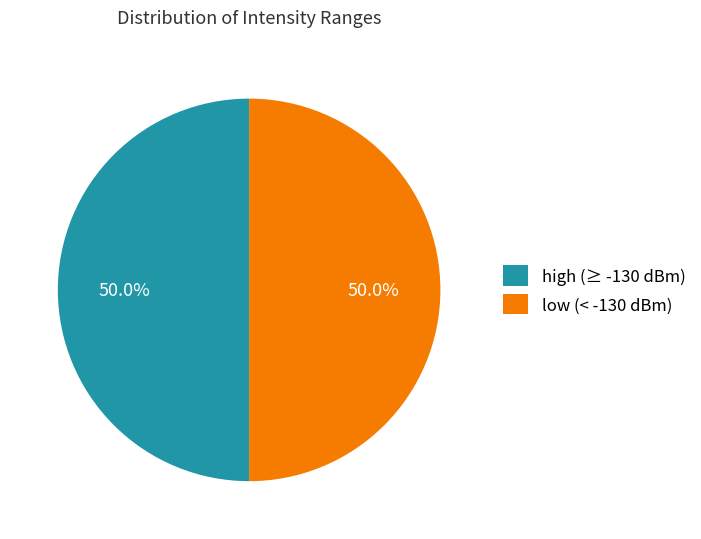

What portion of the pie excludes low (< -130 dBm)?

50.0%